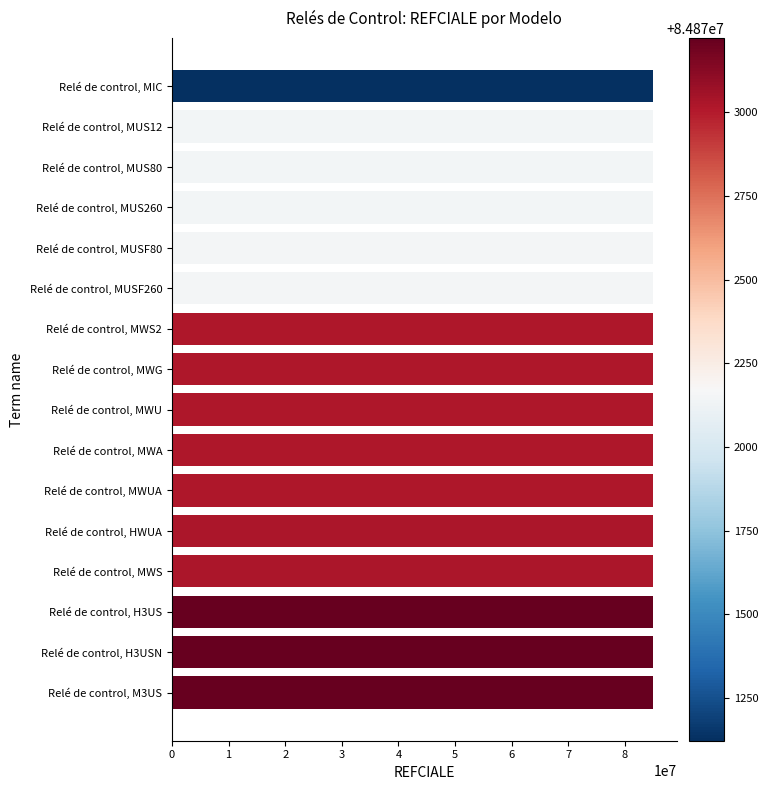

What is the sum of the values at Relé de control, MWUA and Relé de control, MWS2?

169746046